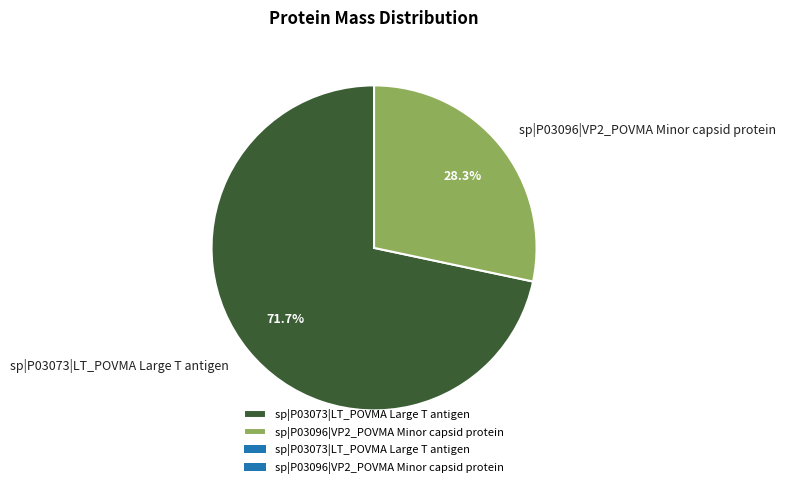

To the nearest percent, what percentage of the pie is sp|P03096|VP2_POVMA Minor capsid protein?

28%